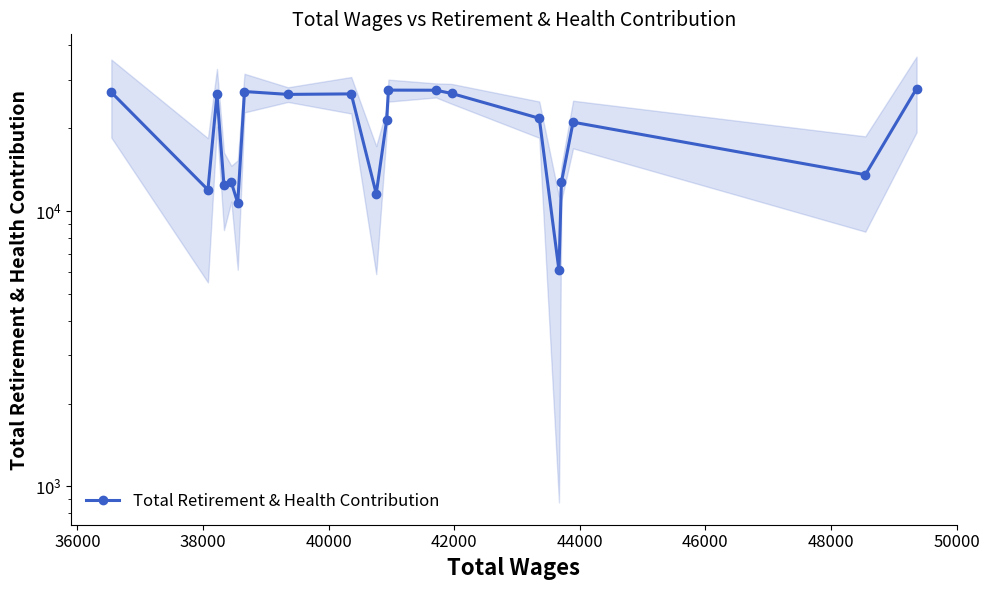

Reading right to left, list all the values displayed in this chart.

27836	13543	21018	12700	6083	21714	26724	27452	27481	21400	11551	26625	26514	27156	10697	12711	12421	26531	11942	26978